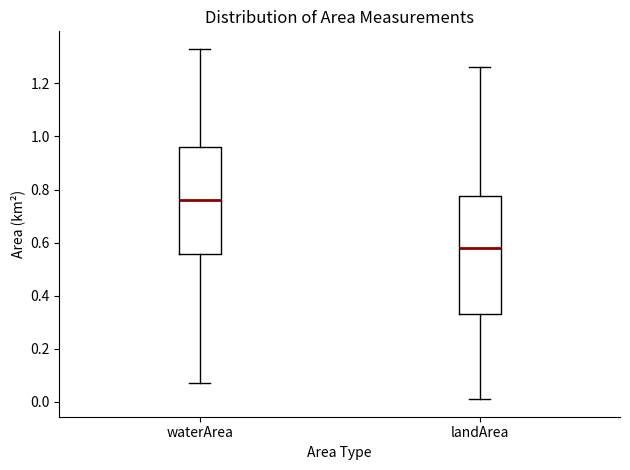

Reading left to right, read every box against the y-axis: the position of its median line, the range the box covers, and the ends of its whiskers. The values are not printed on the chart, so give them approximately, as read against the axis.

waterArea: median 0.76, box 0.56 to 0.96, whiskers 0.08 to 1.34
landArea: median 0.58, box 0.34 to 0.78, whiskers 0.02 to 1.26